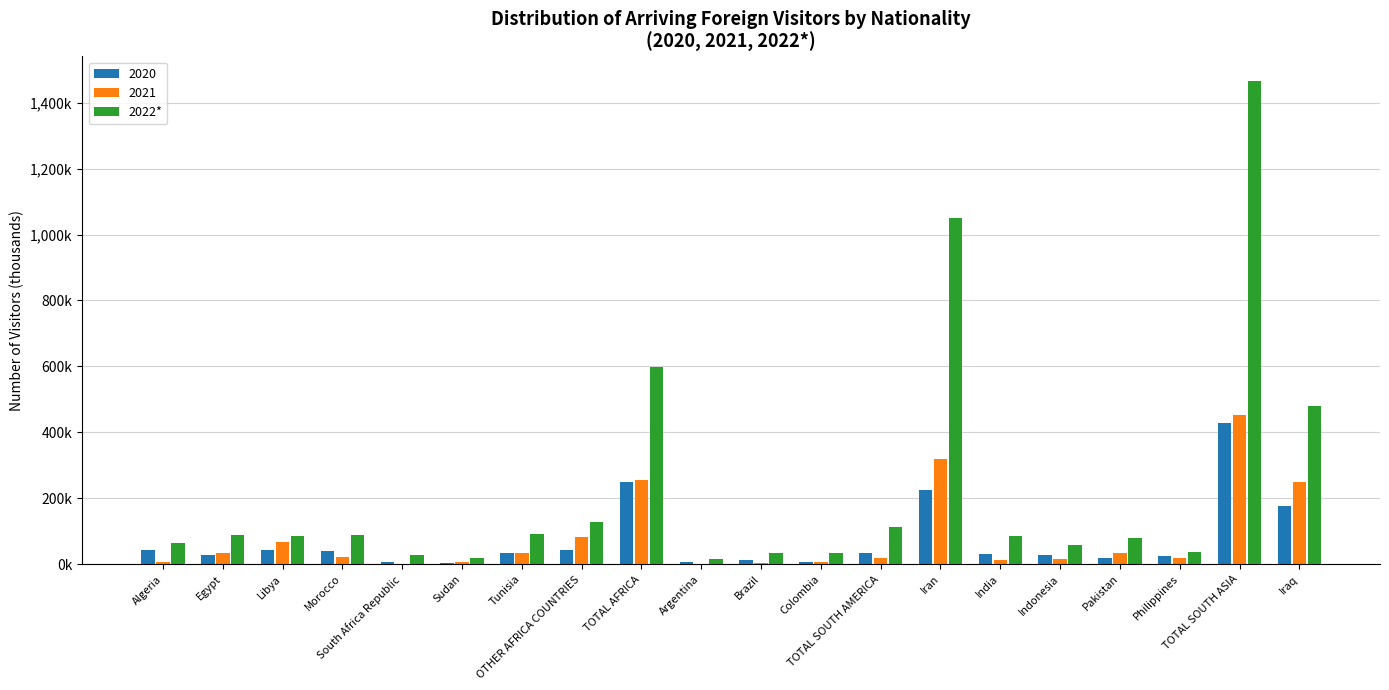

Reading right to left, extract all data points from this chart.

Iraq=479.3	TOTAL SOUTH ASIA=1466.5	Philippines=36.2	Pakistan=80.3	Indonesia=59.5	India=85.3	Iran=1050.6	TOTAL SOUTH AMERICA=113.8	Colombia=33.7	Brazil=32.8	Argentina=16.4	TOTAL AFRICA=597.4	OTHER AFRICA COUNTRIES=129.6	Tunisia=91.7	Sudan=18.3	South Africa Republic=27.1	Morocco=90.1	Libya=87.0	Egypt=90.3	Algeria=63.3